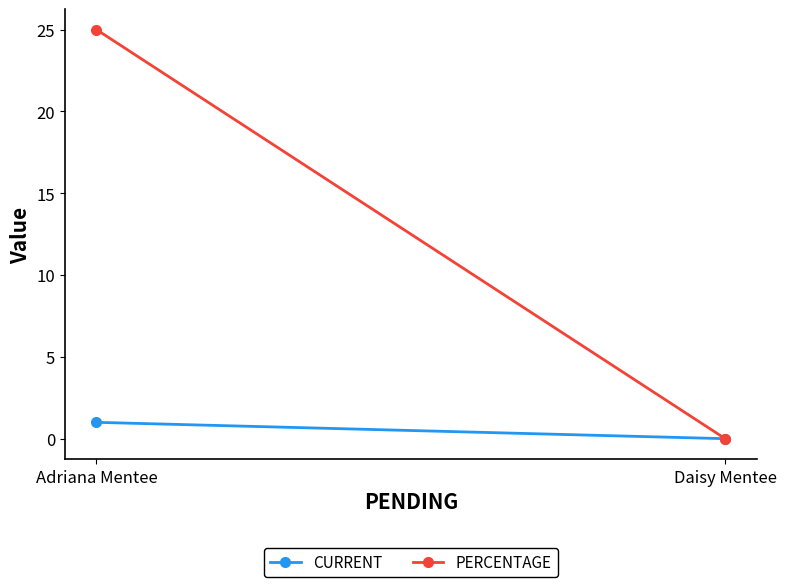

Reading left to right, transcribe all the data shown in this chart.

CURRENT: Adriana Mentee=1	Daisy Mentee=0
PERCENTAGE: Adriana Mentee=25	Daisy Mentee=0